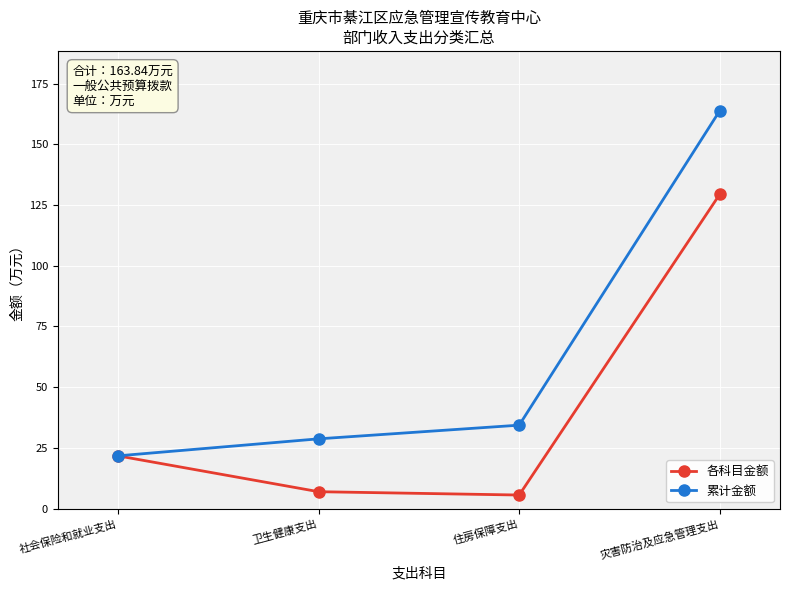

What is the value of the 各科目金额 point at the 1st from the left?

21.8